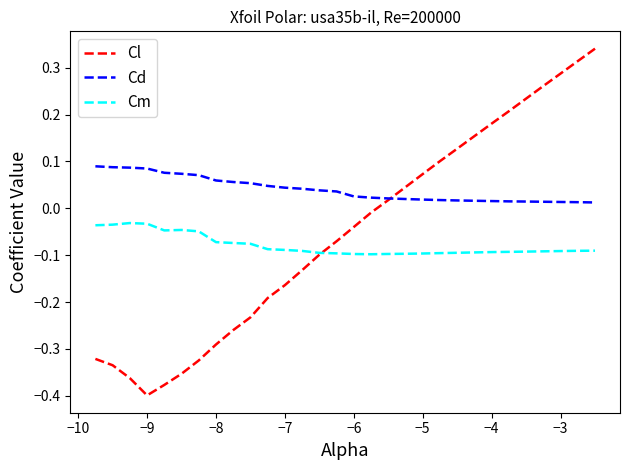

True or false: Cm and Cd cross at least once.

False